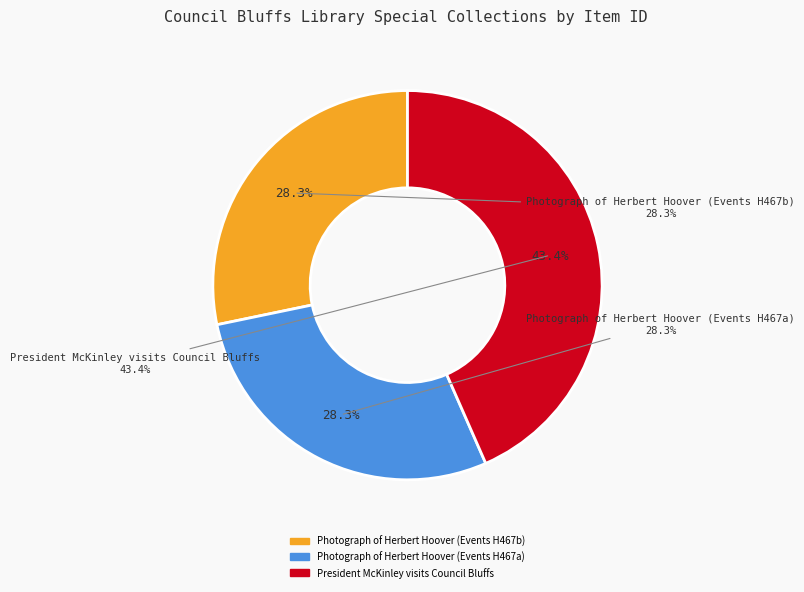

True or false: President McKinley visits Council Bluffs accounts for 43% of the total.

True